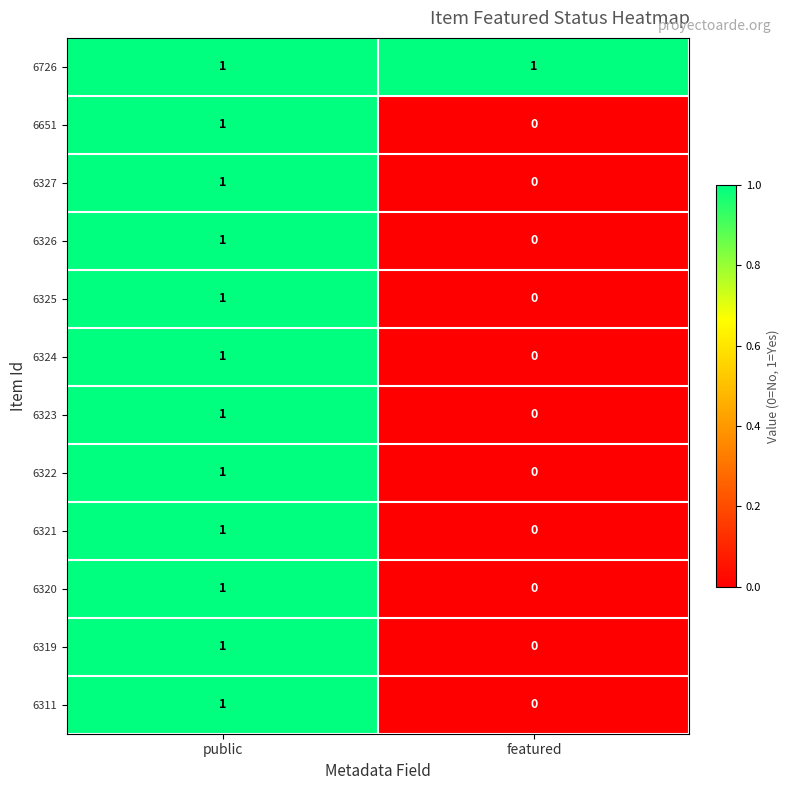

At which label does 6327 reach its minimum?

featured